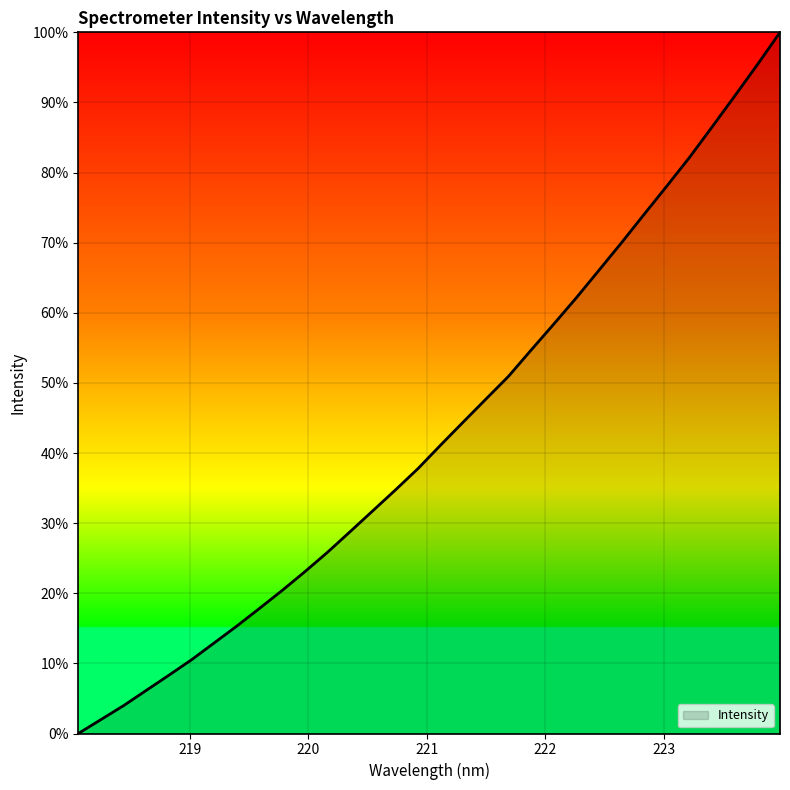

What is the greatest value displayed?

100.0